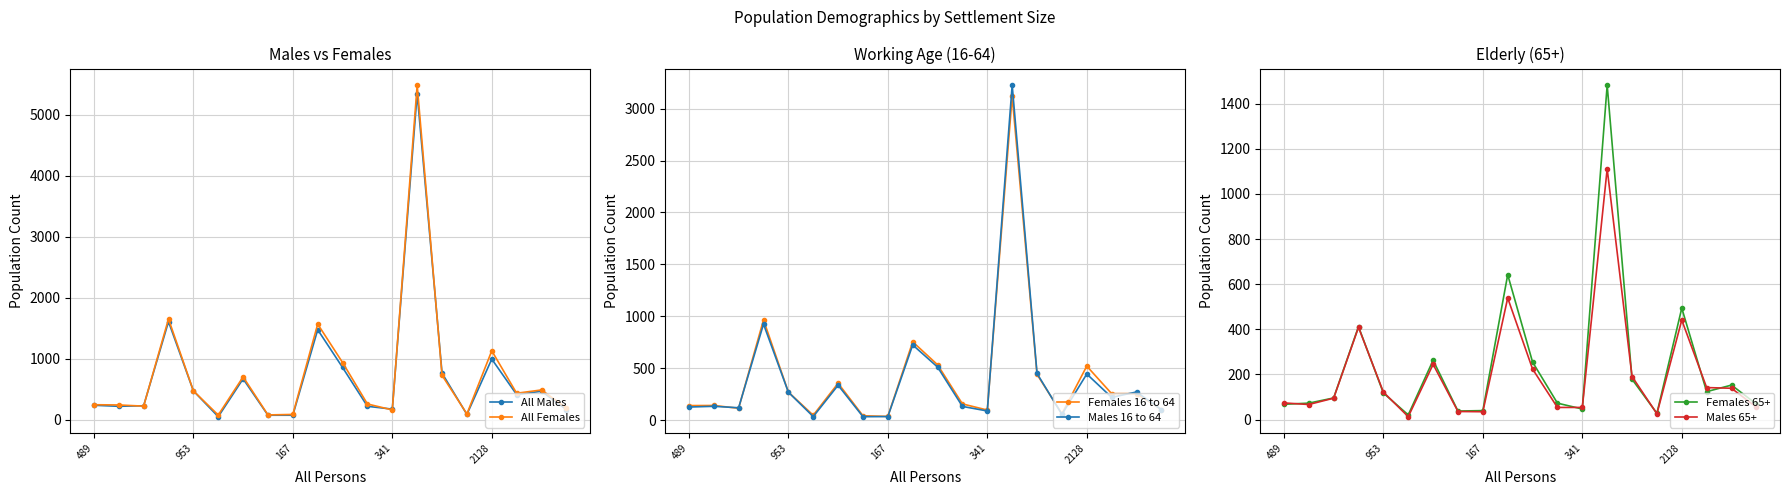

Read the All Males value at 17, to the nearest 100.

400